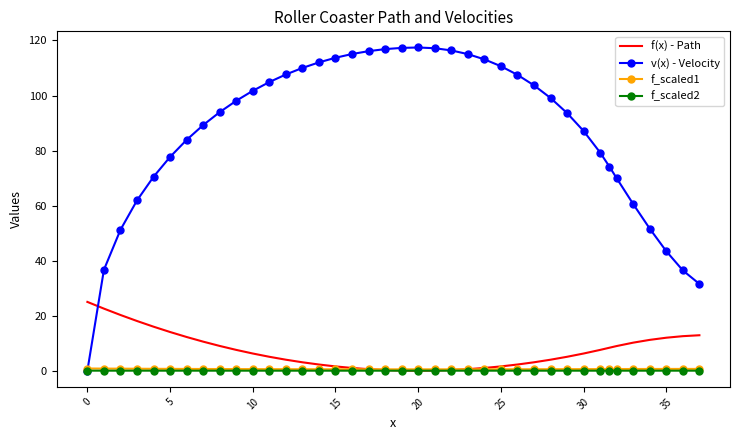

Which series has the largest range (max minus min)?

v(x) - Velocity